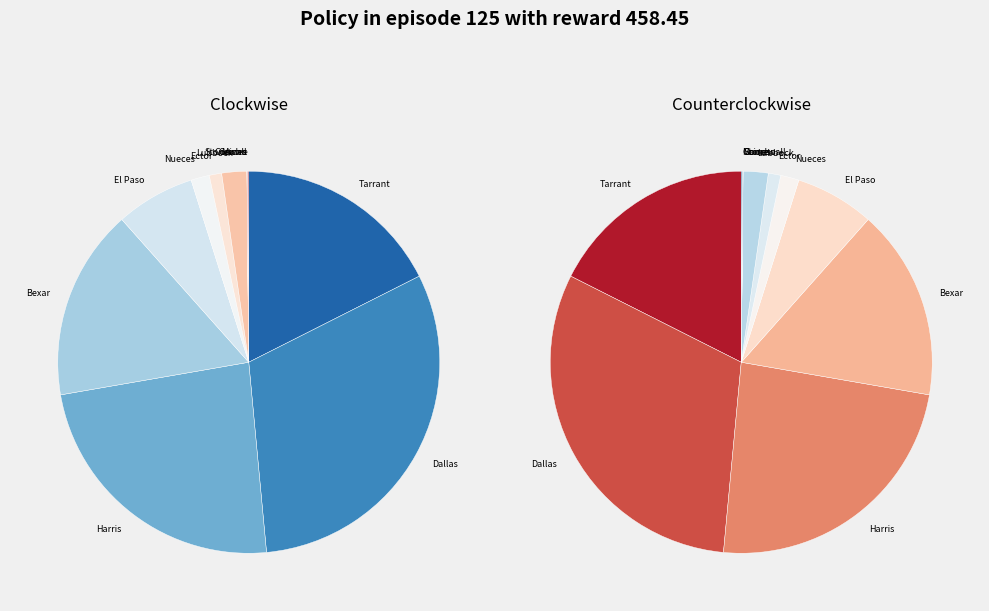

Is it true that Stonewall is 1% of the pie?

False